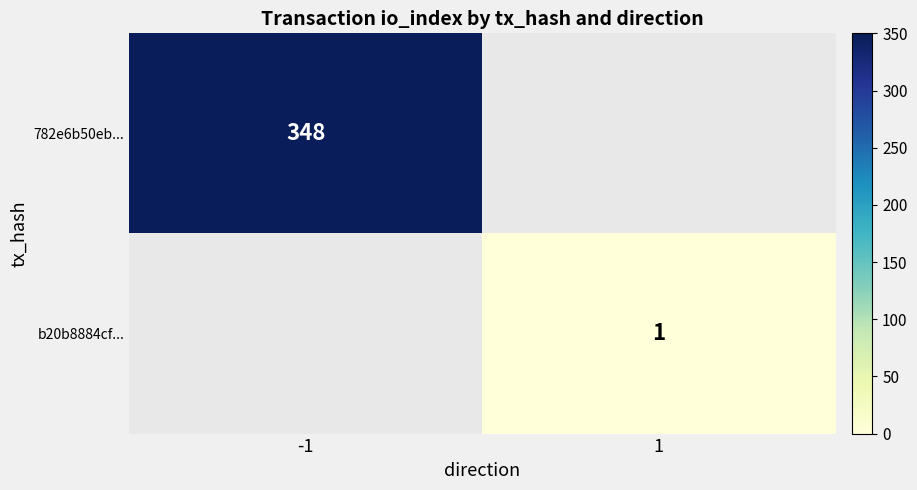

The b20b8884cf... series shows 1 at 1. True or false?

True